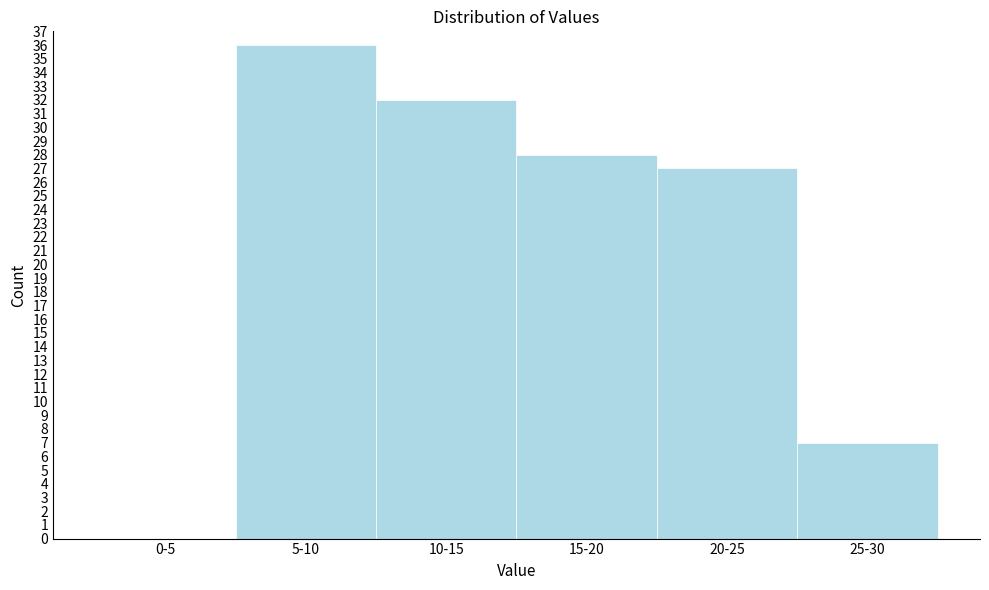

Reading right to left, transcribe all the data shown in this chart.

25-30=7	20-25=27	15-20=28	10-15=32	5-10=36	0-5=0